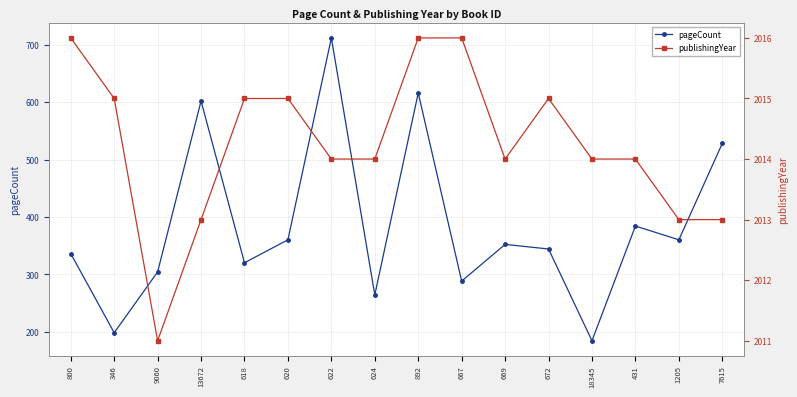

How many lines are shown in the chart?

2